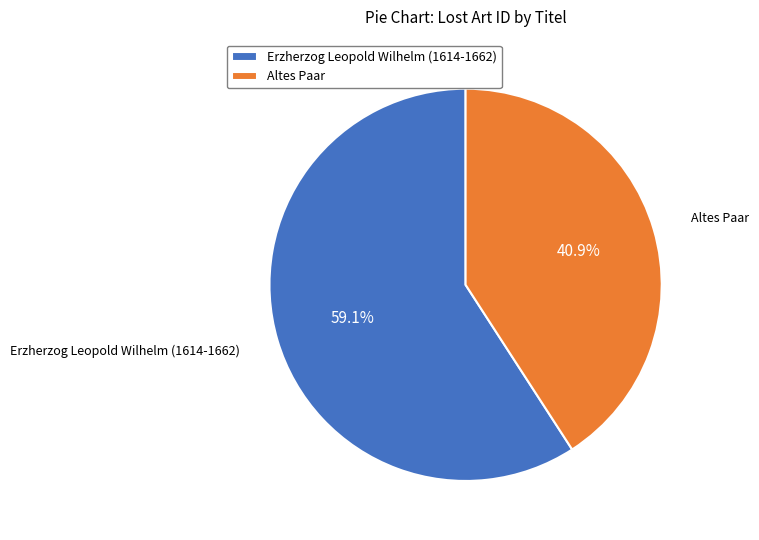

Which category has the smallest portion of the pie?

Altes Paar